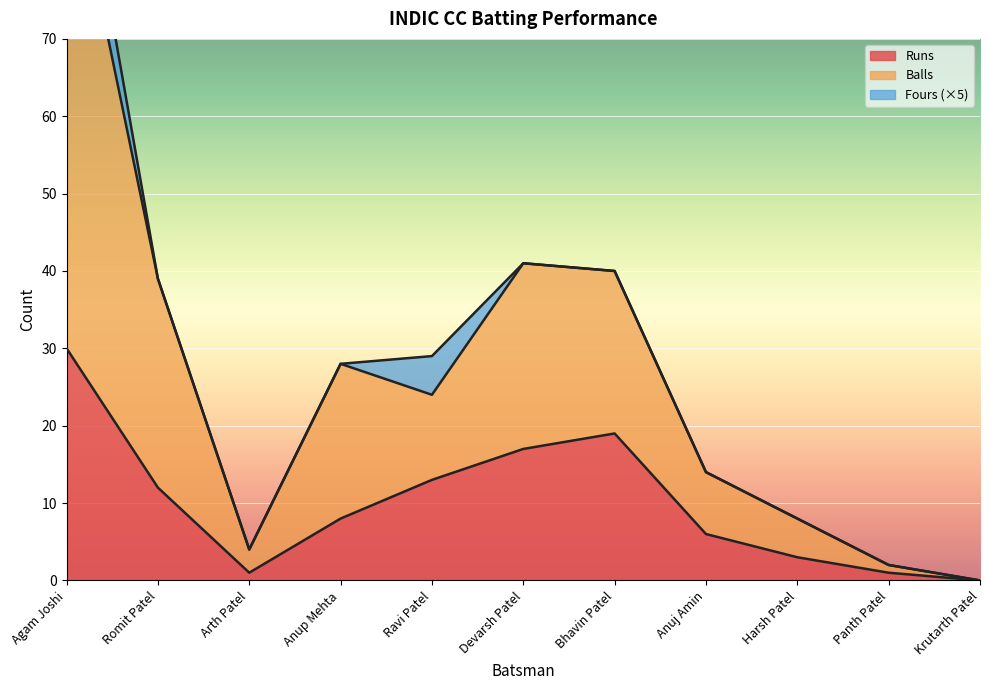

Where is the first local minimum for Balls?

Arth Patel